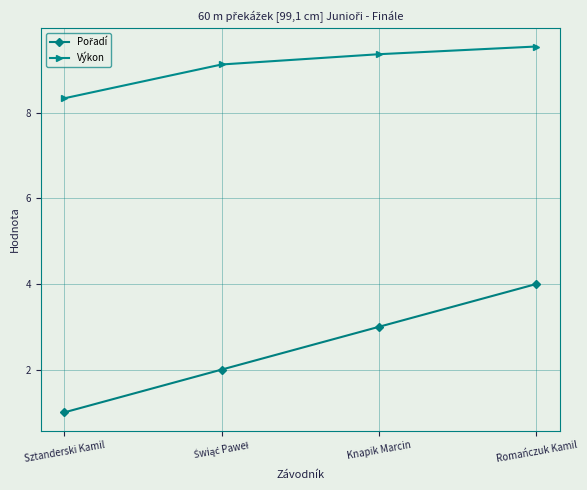

True or false: Výkon has more than 1 points higher than both neighbors.

False